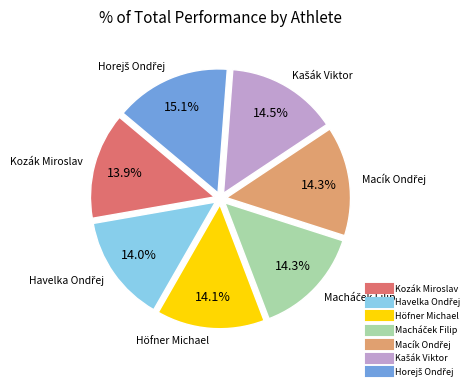

How much of the chart is everything except Kozák Miroslav?

86.1%